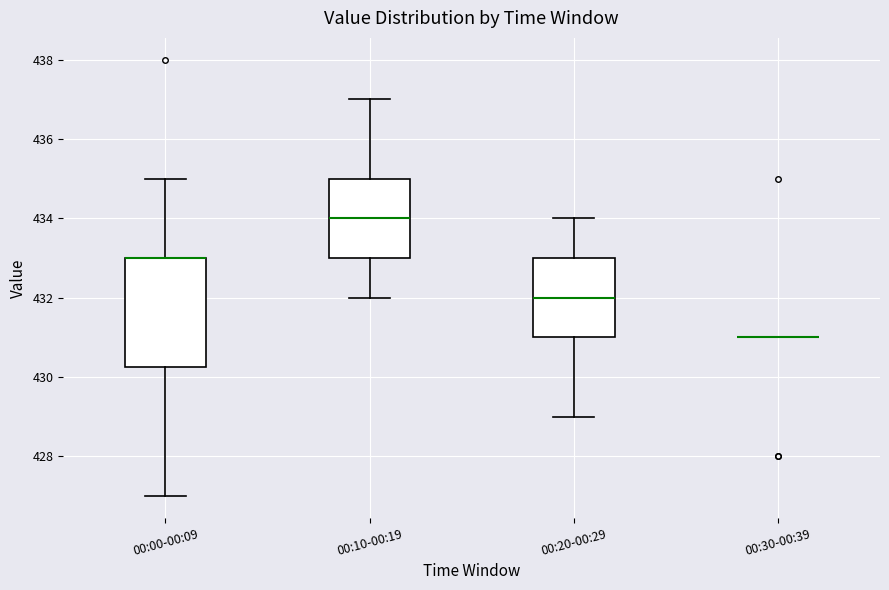

Reading left to right, read every box against the y-axis: the position of its median line, the range the box covers, and the ends of its whiskers. The values are not printed on the chart, so give them approximately, as read against the axis.

00:00-00:09: median 433.0 (drawn on the box's upper edge), box 430.2 to 433.0, whiskers 427.0 to 435.0
00:10-00:19: median 434.0, box 433.0 to 435.0, whiskers 432.0 to 437.0
00:20-00:29: median 432.0, box 431.0 to 433.0, whiskers 429.0 to 434.0
00:30-00:39: box collapsed to a line at 431.0, whiskers 431.0 to 431.0